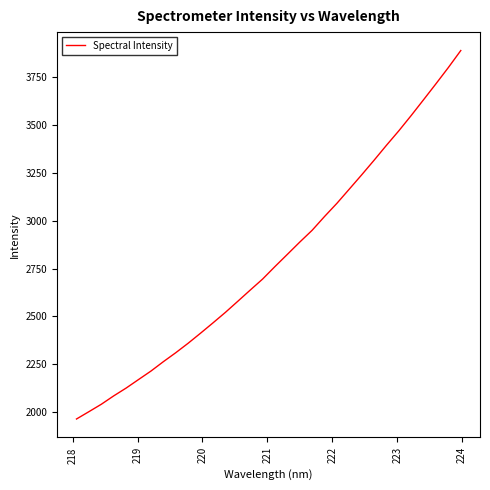

Reading left to right, transcribe all the data shown in this chart.

1963.7	2001.9	2040.8	2084.6	2125.4	2170.0	2214.3	2263.4	2310.3	2359.9	2412.5	2466.3	2521.2	2579.1	2637.6	2695.3	2760.9	2824.6	2888.8	2950.6	3022.7	3091.7	3166.0	3240.7	3317.0	3395.2	3471.1	3551.2	3633.9	3717.2	3802.1	3890.6